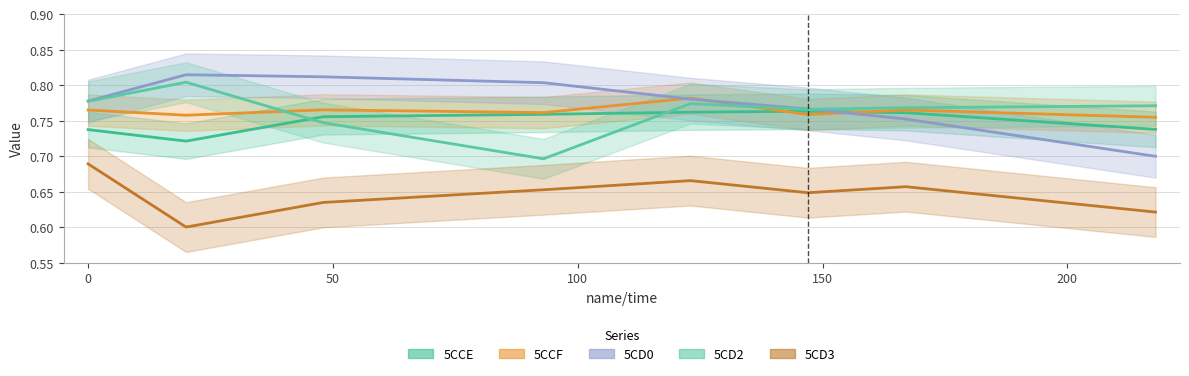

What is the difference between the highest and lowest values at 167?

0.1